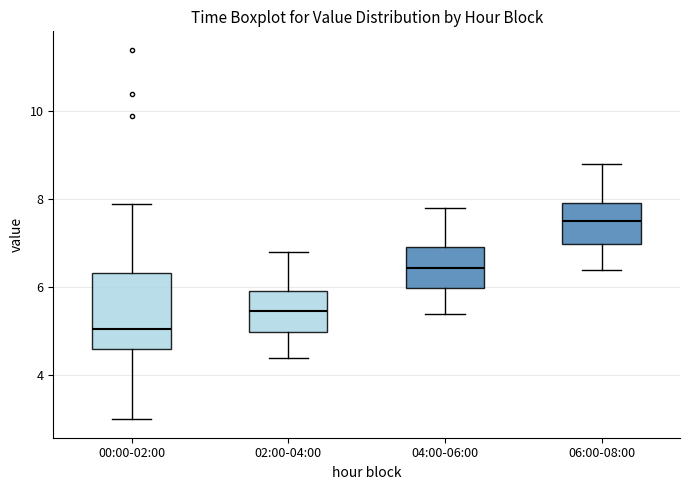

Reading left to right, transcribe this box plot: for each box, give where its median line is, the range the box spans, and where its two whiskers end, as read against the y-axis. The values are not printed on the chart, so give them approximately, as read against the axis.

00:00-02:00: median 5.0, box 4.6 to 6.4, whiskers 3.0 to 8.0
02:00-04:00: median 5.4, box 5.0 to 6.0, whiskers 4.4 to 6.8
04:00-06:00: median 6.4, box 6.0 to 7.0, whiskers 5.4 to 7.8
06:00-08:00: median 7.6, box 7.0 to 8.0, whiskers 6.4 to 8.8